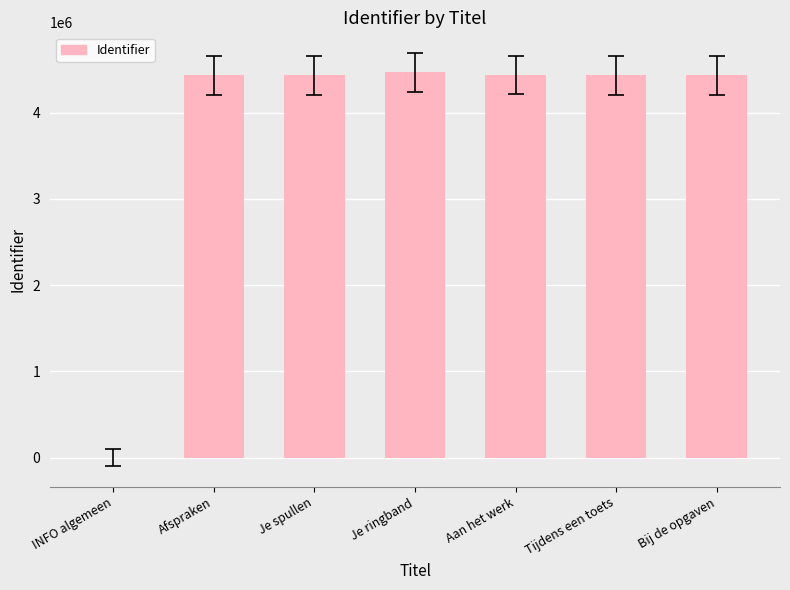

True or false: the data shows 4430786 at Afspraken.

True